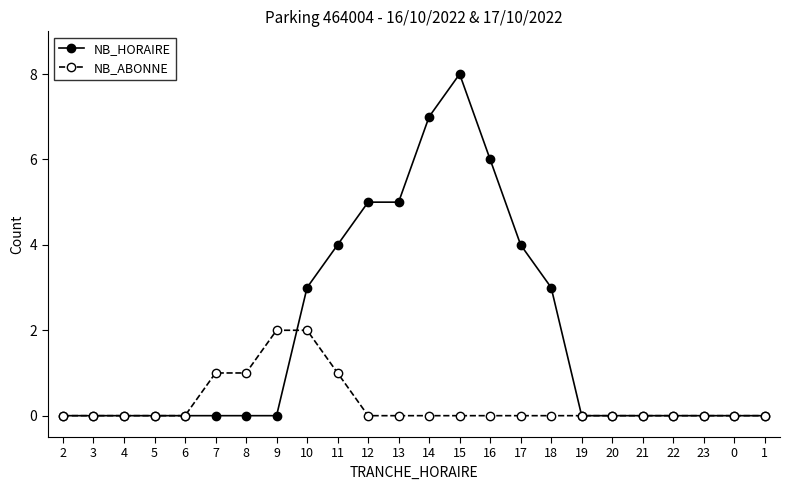

Does the chart display data point markers on the line(s)?

Yes